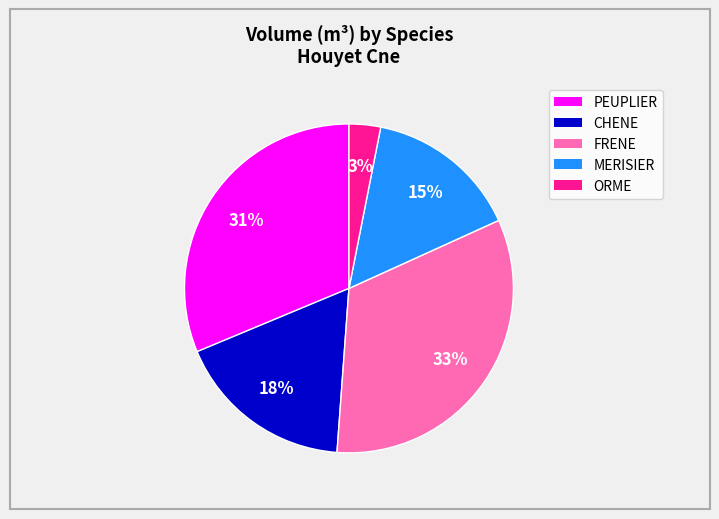

Is there any slice that represents more than half of the pie?

No